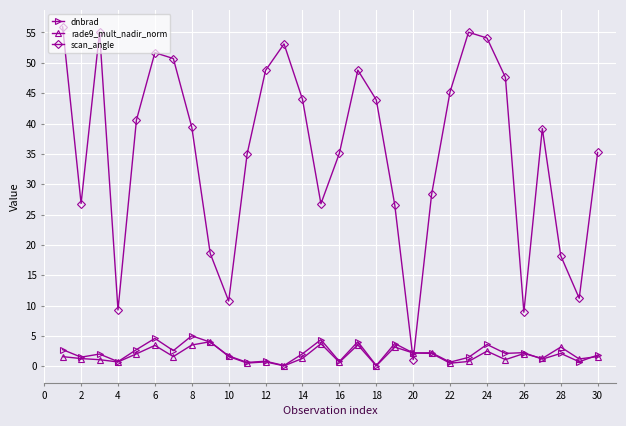

Which series has the widest spread of values?

scan_angle